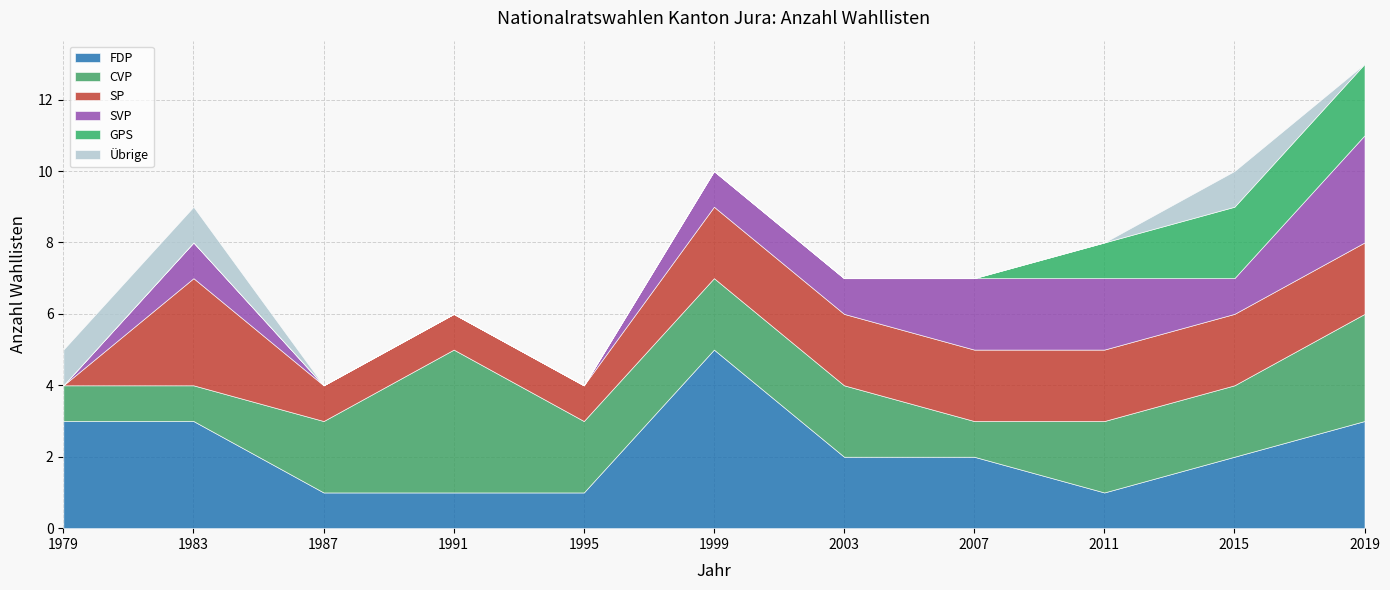

What is the highest value of the FDP series?

5